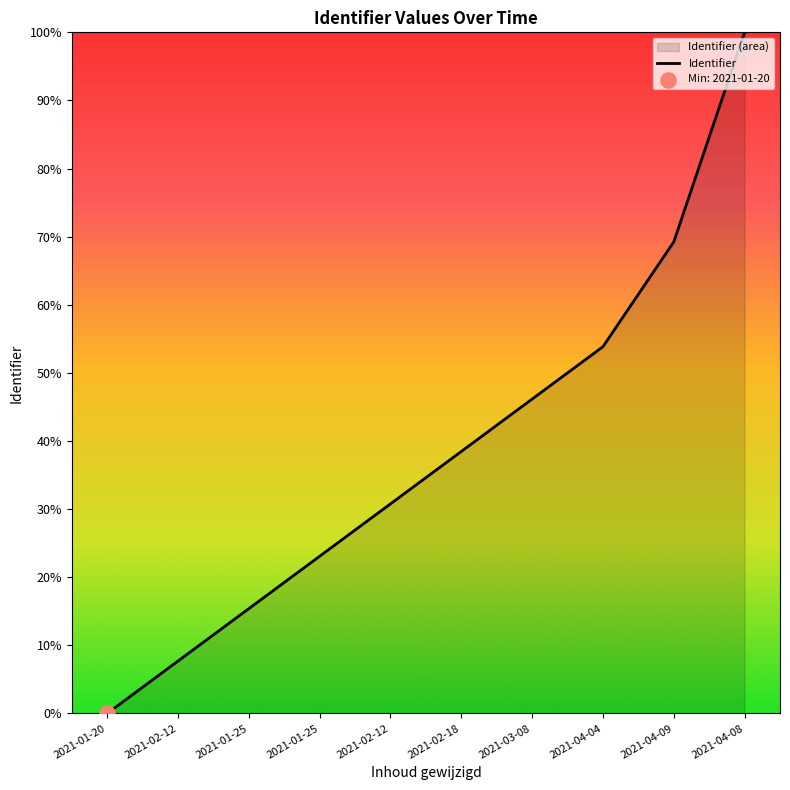

What is the ratio of the value at 2021-02-12 to the value at 2021-01-25?

0.5